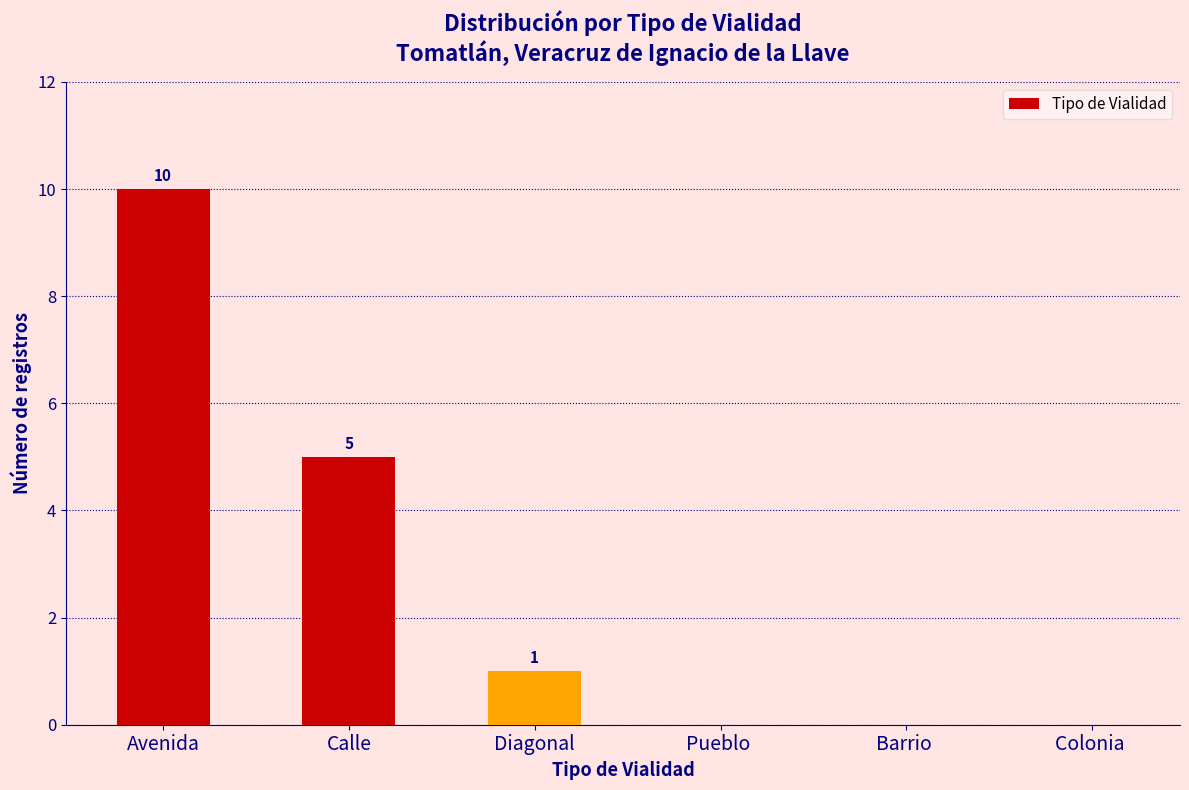

What is the change in value from Avenida to Diagonal?

-9